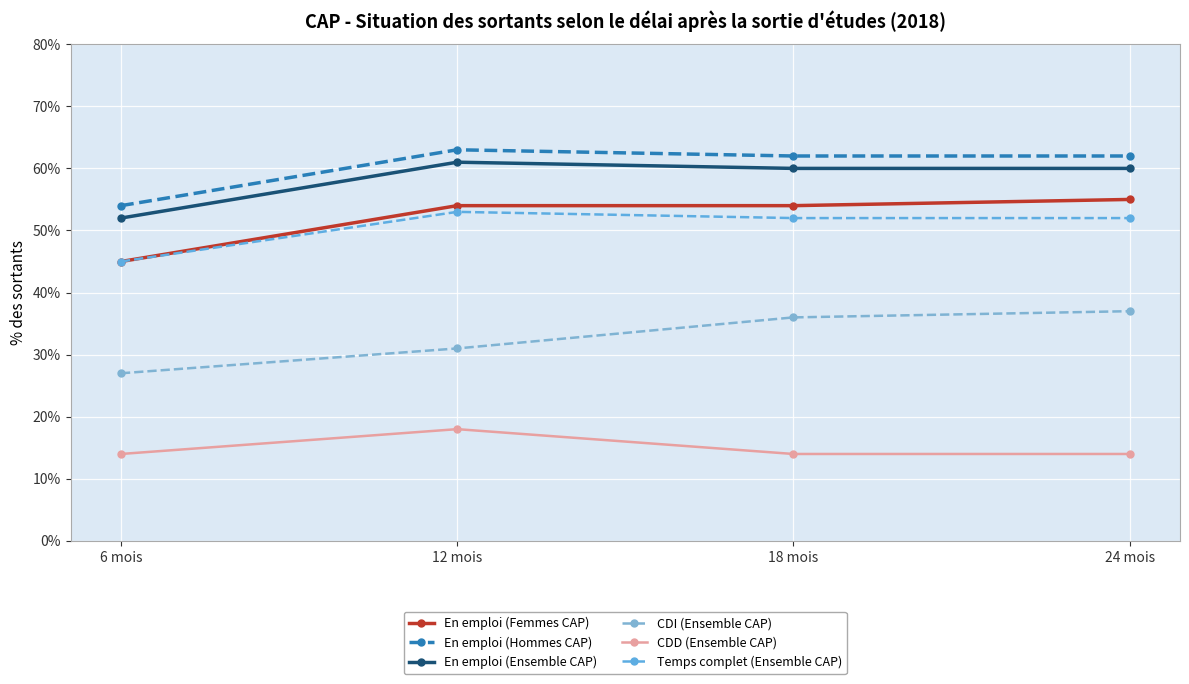

Is it true that En emploi (Hommes CAP) equals 95 at 12 mois?

False